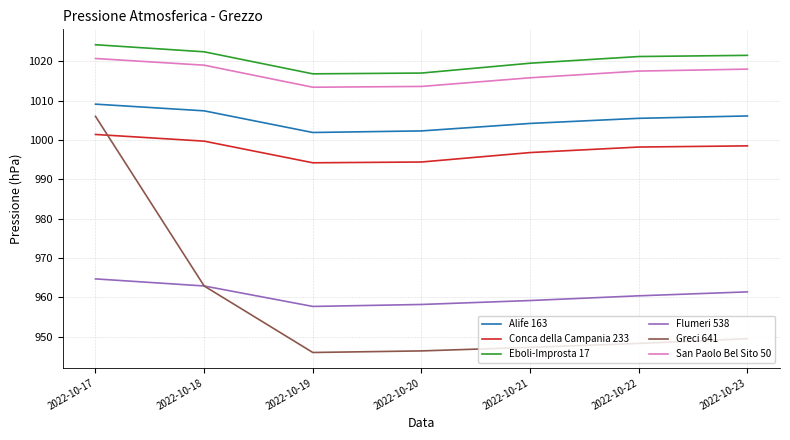

What is the total value across all series at 2022-10-23?

5955.0